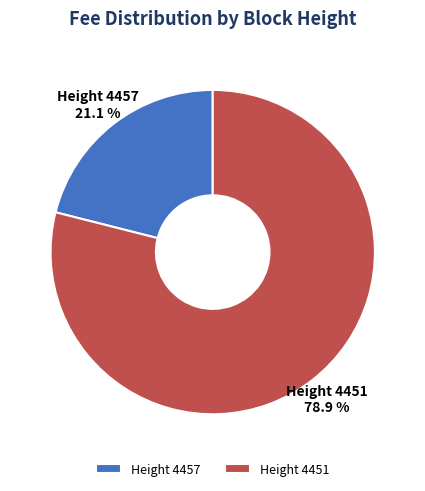

What percentage is NOT represented by Height 4457?

78.9%